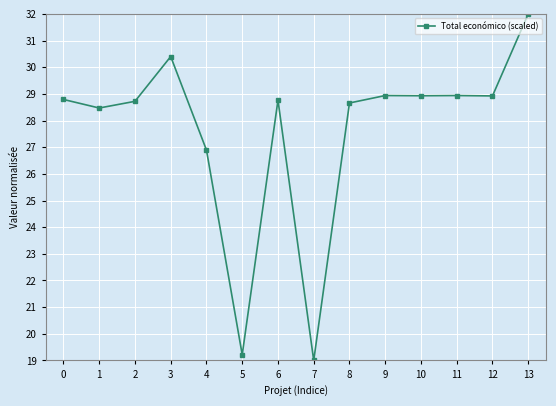

True or false: the data shows 9.8 at 8.

False